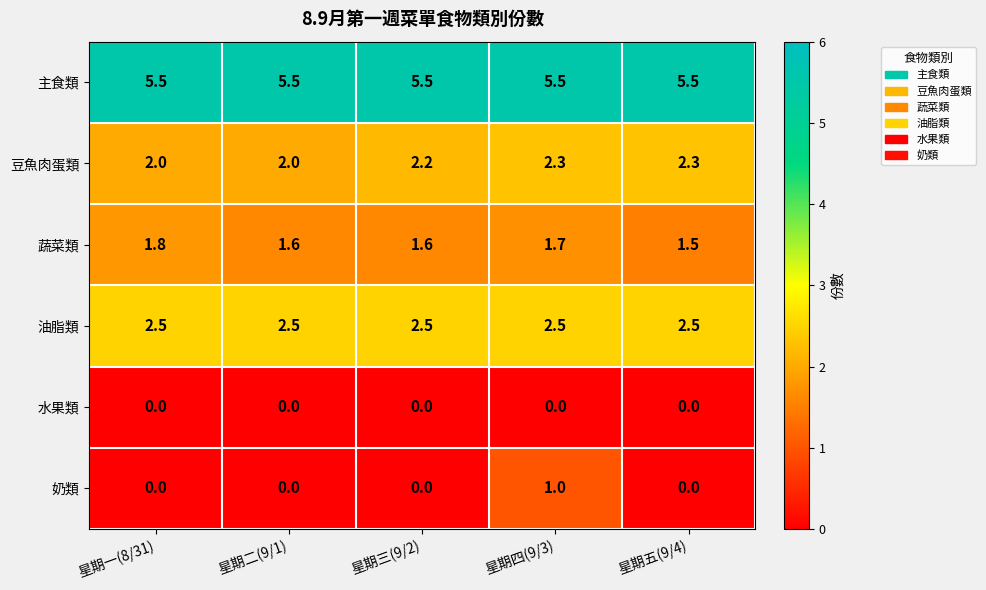

The 奶類 series shows -0.3 at 星期一(8/31). True or false?

False